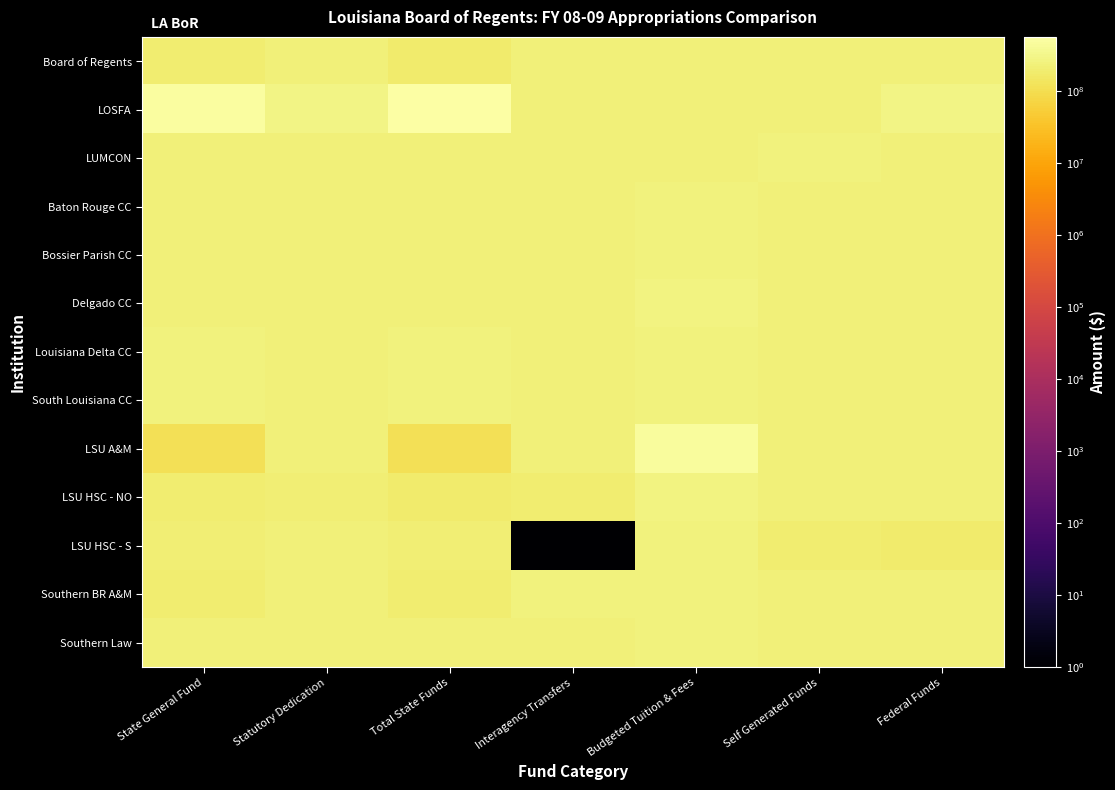

Which category has the highest value across all series?

Total State Funds